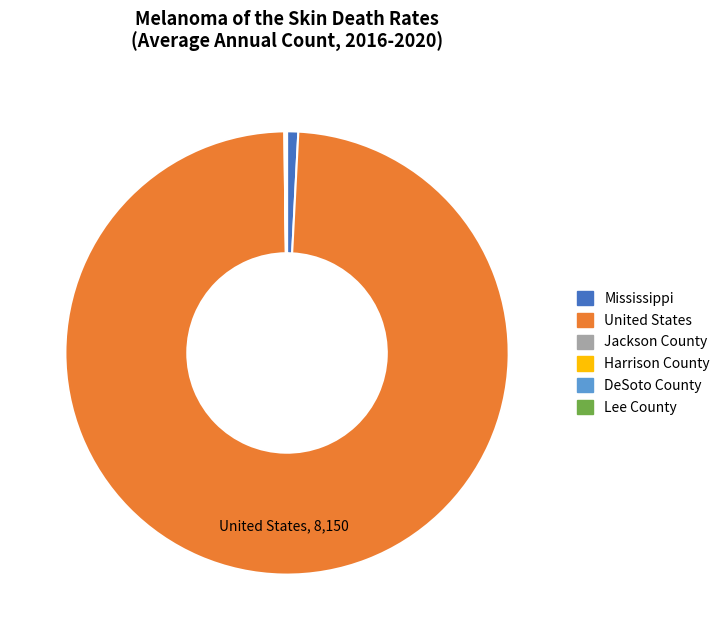

Which slice represents more than half of the pie?

United States